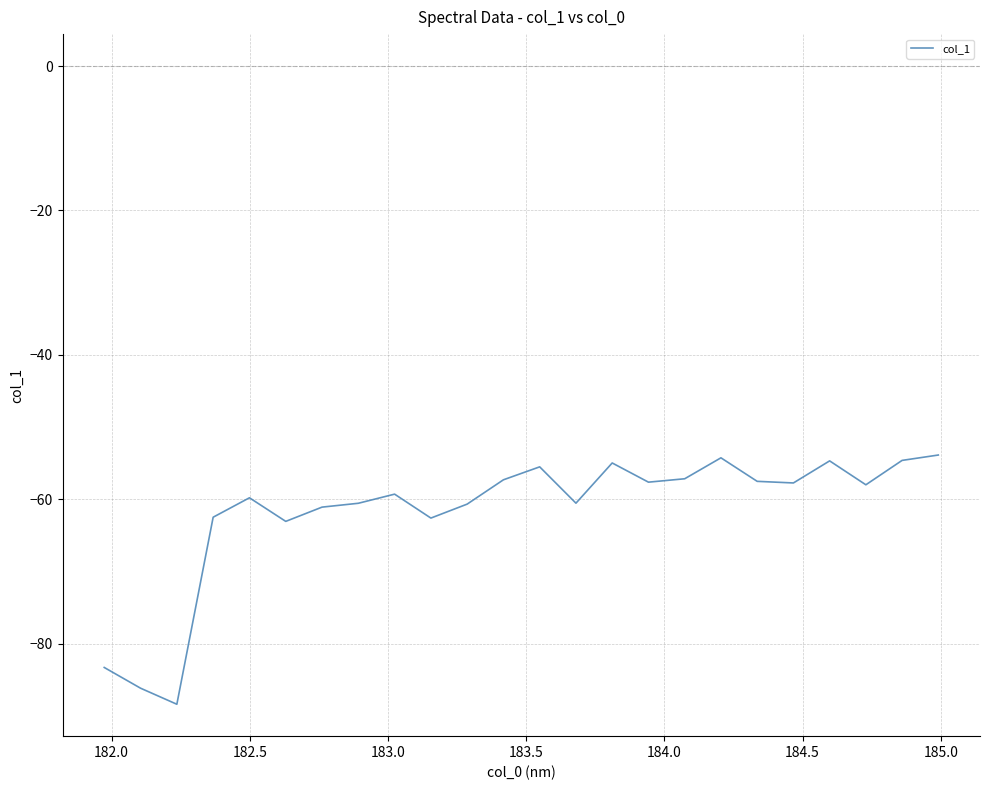

What is the greatest value displayed?

-53.9